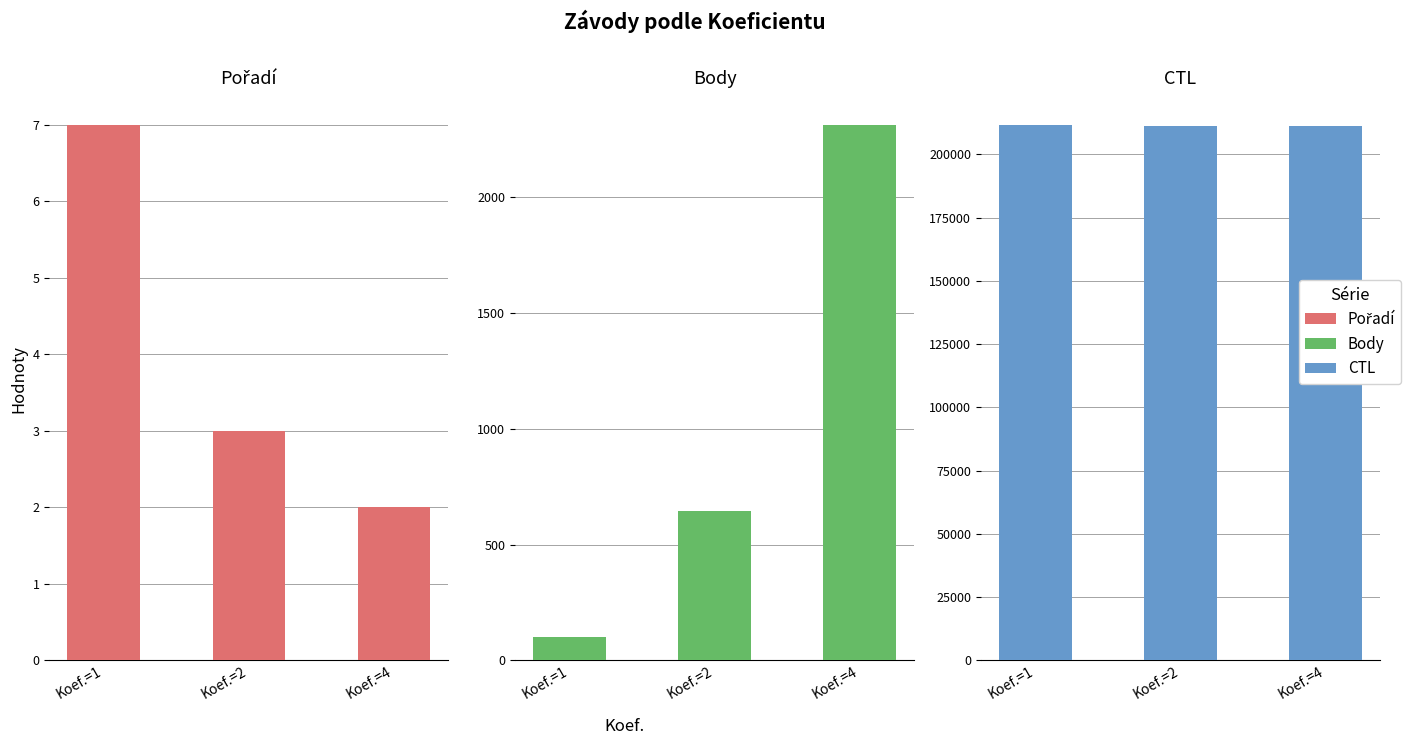

How many series are shown in this chart?

3